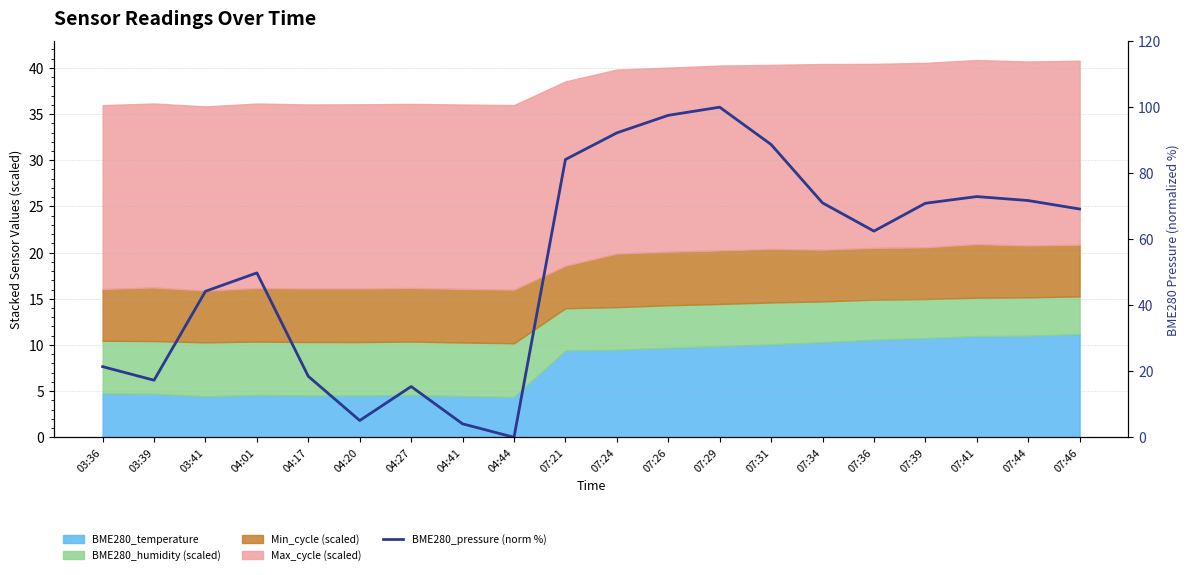

What is the sum of all values?

1056.5